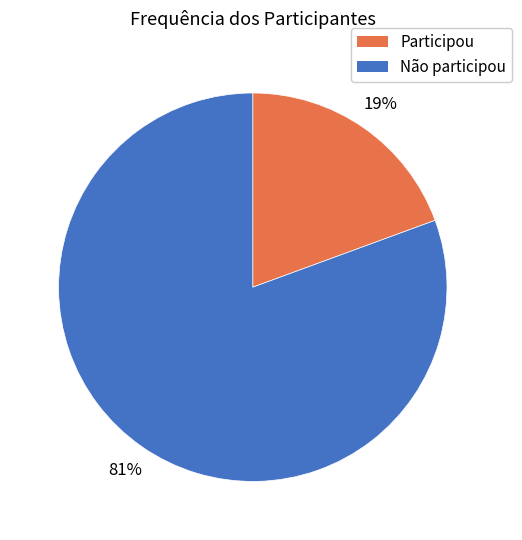

Is Participou the majority of the pie?

No